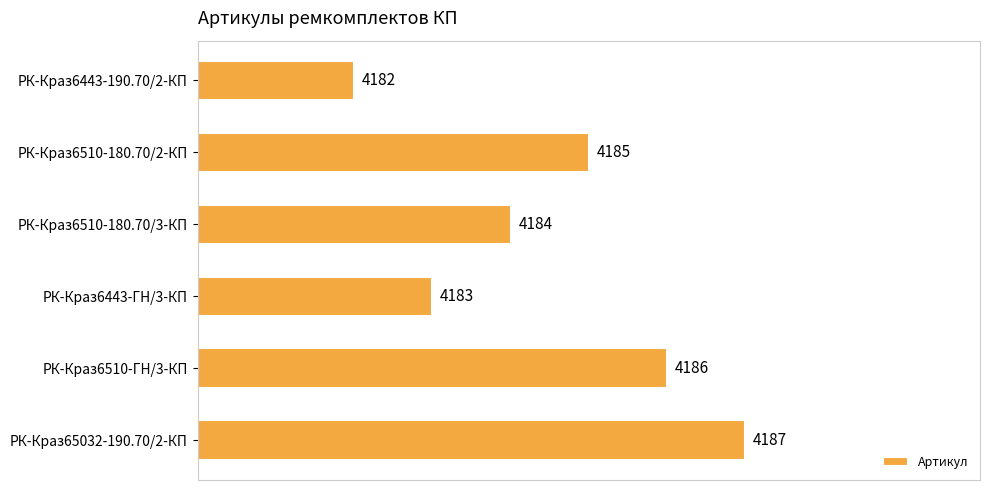

List the labels in order of value, smallest first.

РК-Краз6443-190.70/2-КП, РК-Краз6443-ГН/3-КП, РК-Краз6510-180.70/3-КП, РК-Краз6510-180.70/2-КП, РК-Краз6510-ГН/3-КП, РК-Краз65032-190.70/2-КП